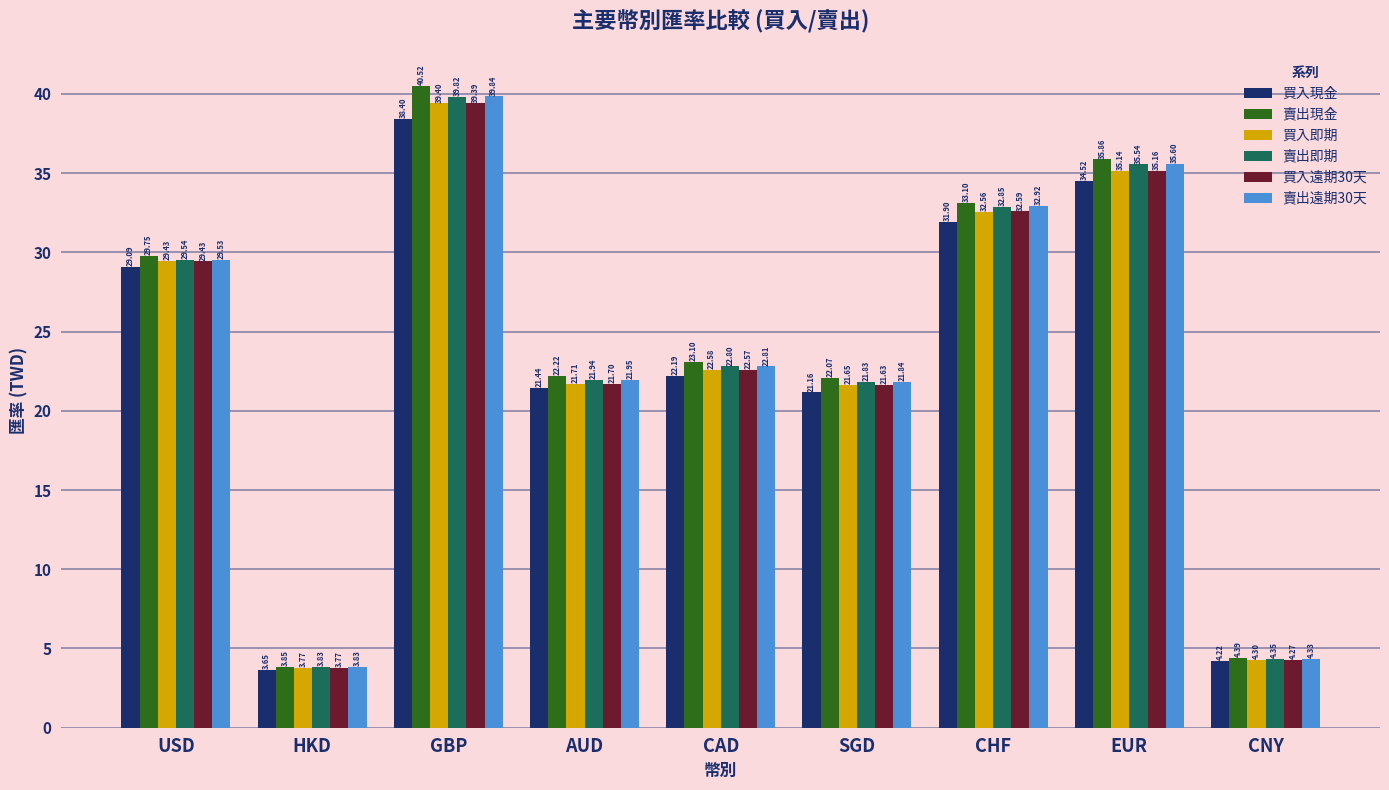

What value does the 賣出現金 series have at EUR?

35.9